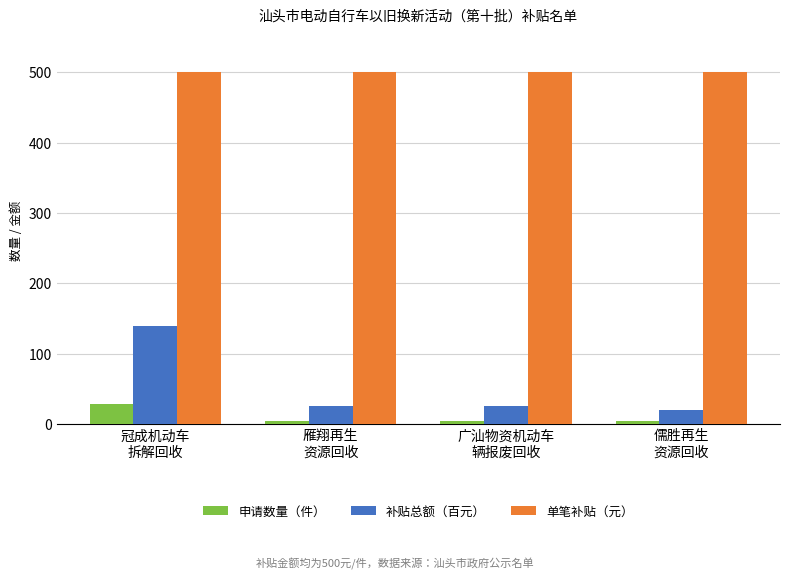

What is the difference between the 申请数量（件） values at 儒胜再生
资源回收 and 广汕物资机动车
辆报废回收?

1